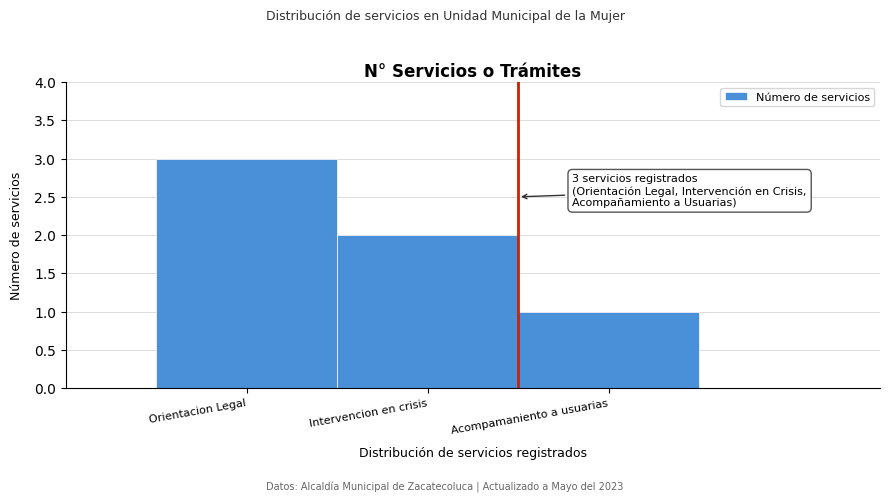

Reading left to right, transcribe all the data shown in this chart.

Orientacion Legal=3	Intervencion en crisis=2	Acompamaniento a usuarias=1